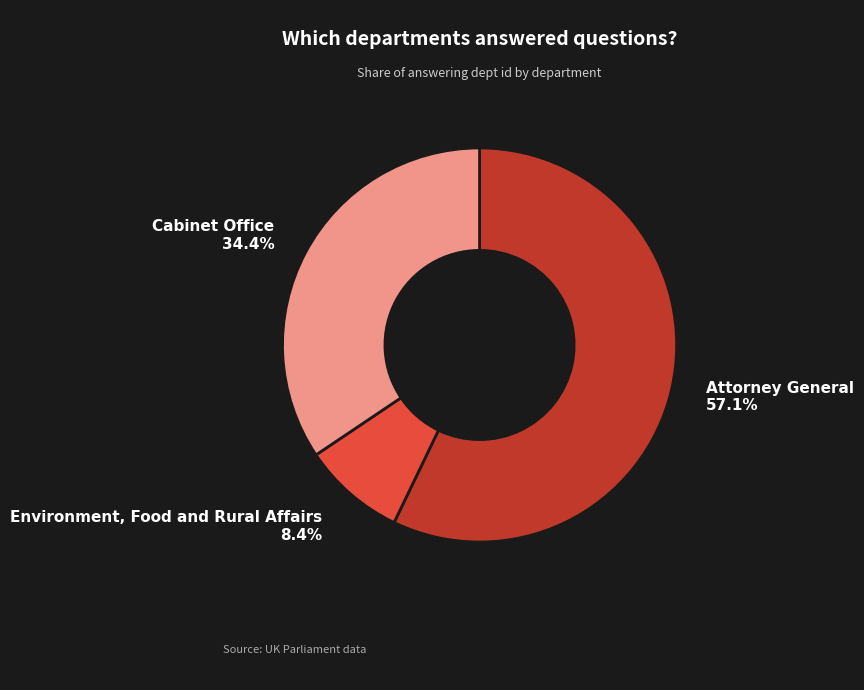

To the nearest percent, what percentage of the pie is Attorney General?

57%